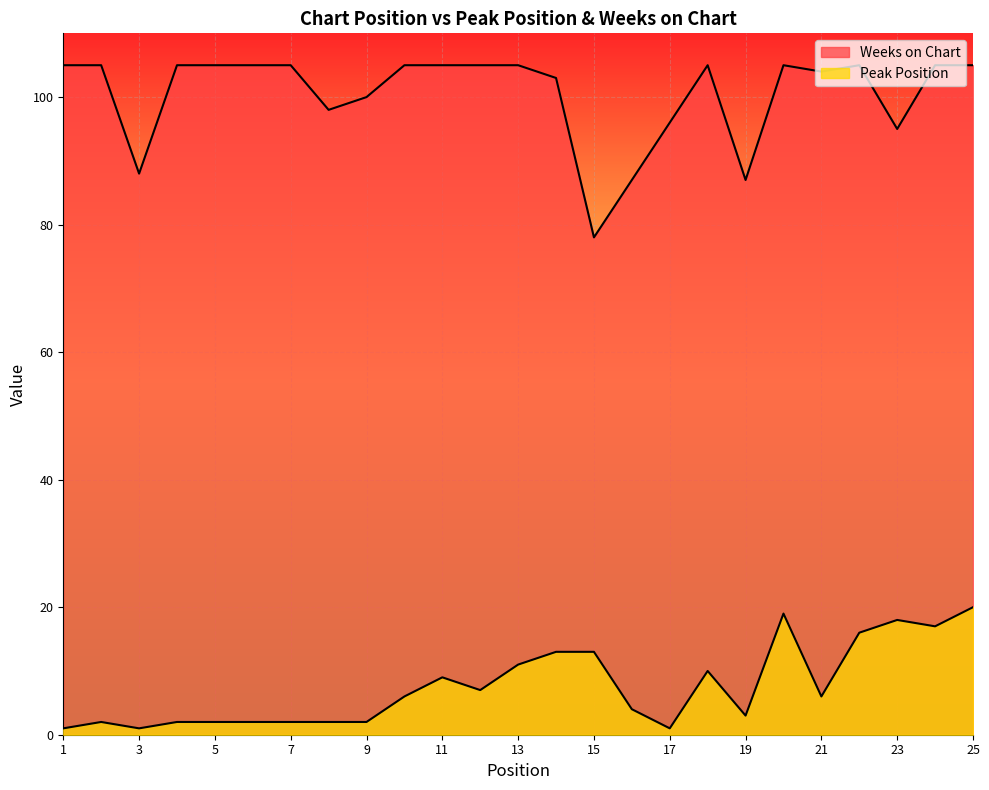

What is the sum of the Weeks on Chart values at 2 and 10?

210